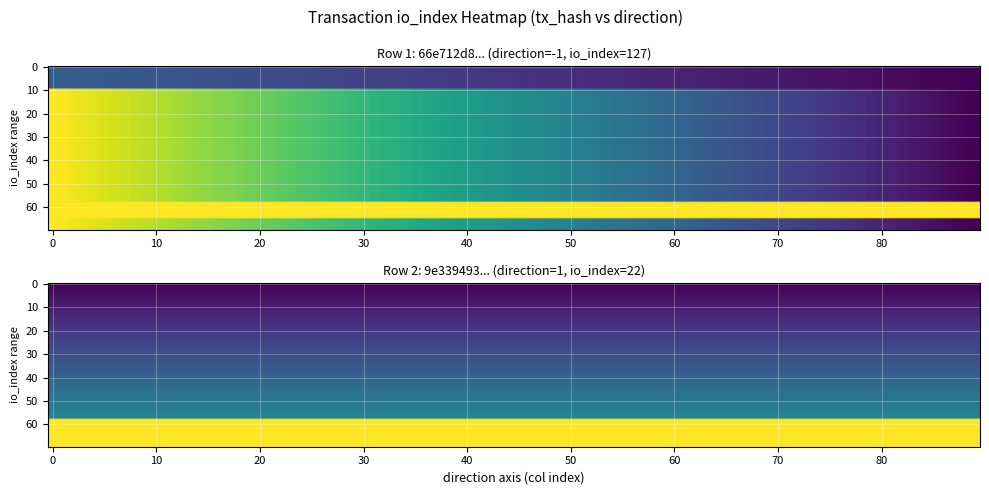

Reading left to right, transcribe all the data shown in this chart.

66e712d894e9ab2aa5212d59517e006cb52e346: direction=-1	io_index=127
9e3394936728a5a2aeff4f4be14adf2afeba2c7: direction=1	io_index=22